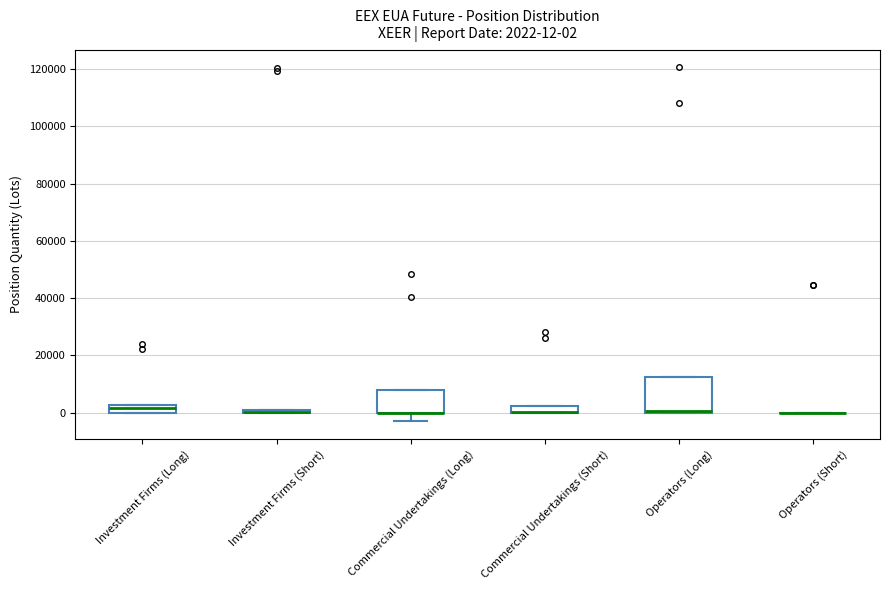

Comparing the boxes themselves (not the whiskers), which one is the tallest?

Operators (Long)